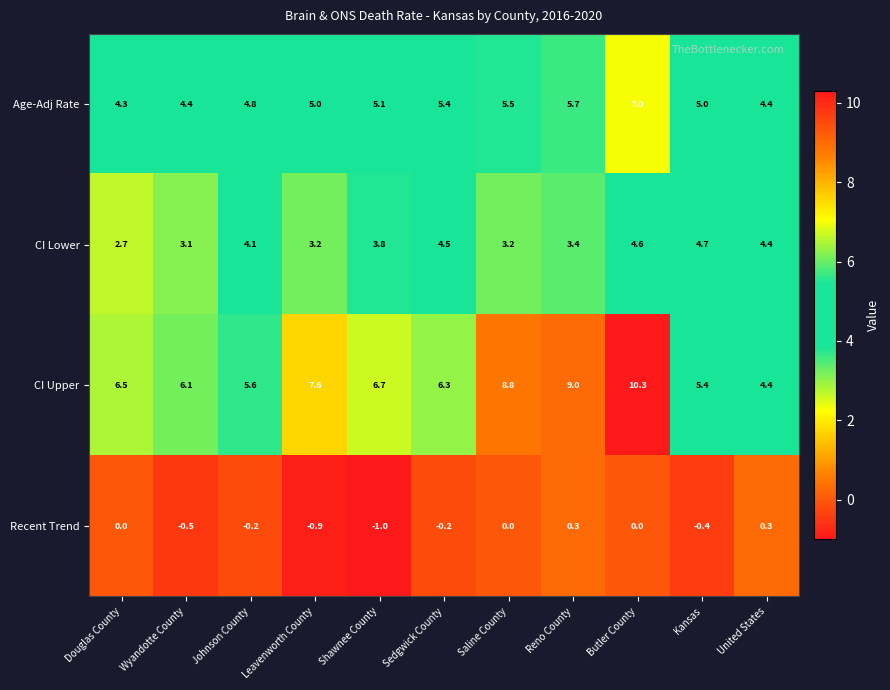

Count the number of categories in the chart.

11